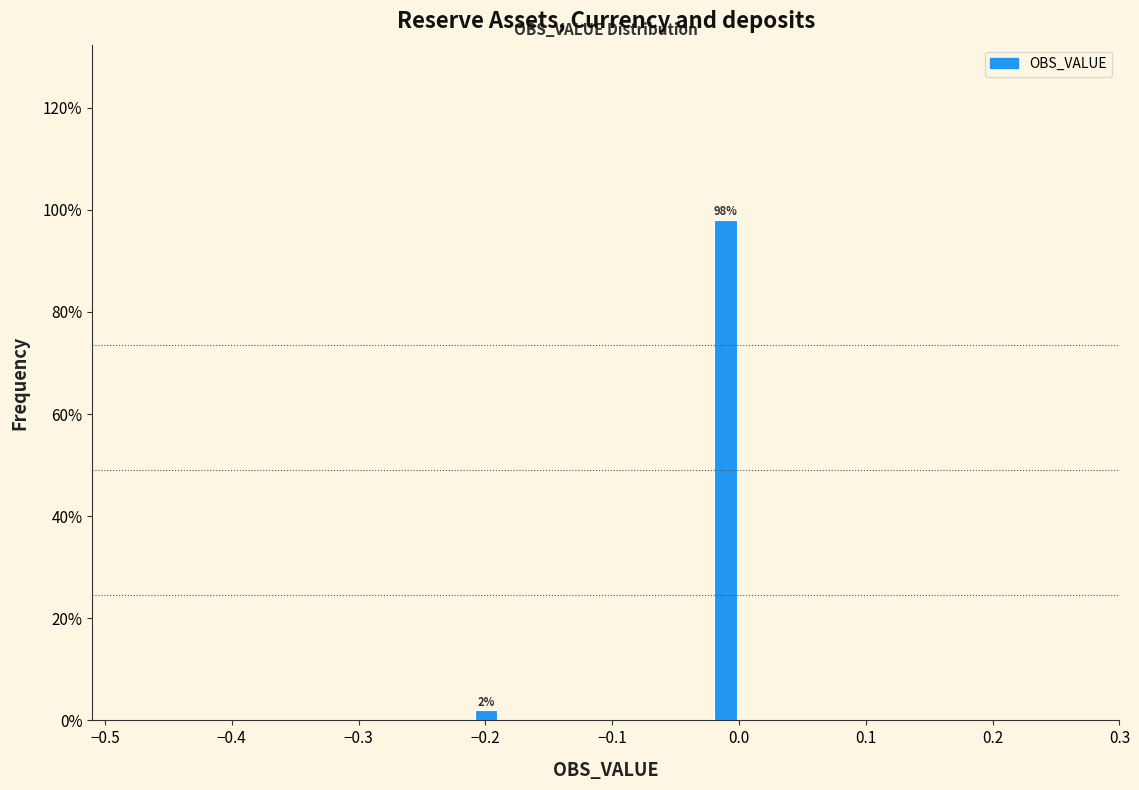

Around what value on the x-axis is the tallest bar? Give the approximate position of its centre, as read against the axis.

-0.01